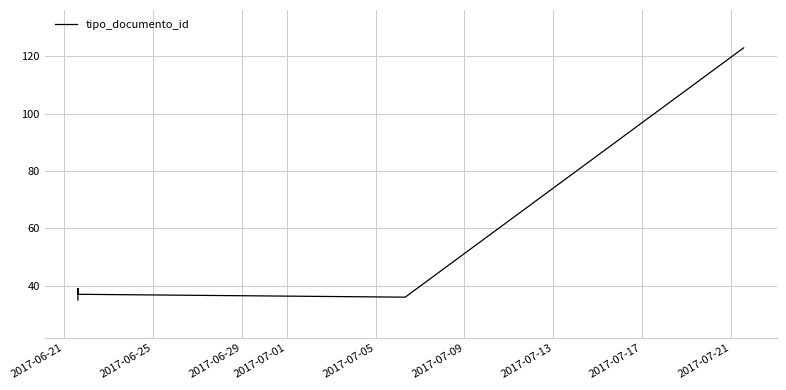

What is the difference between the maximum and minimum values?

88